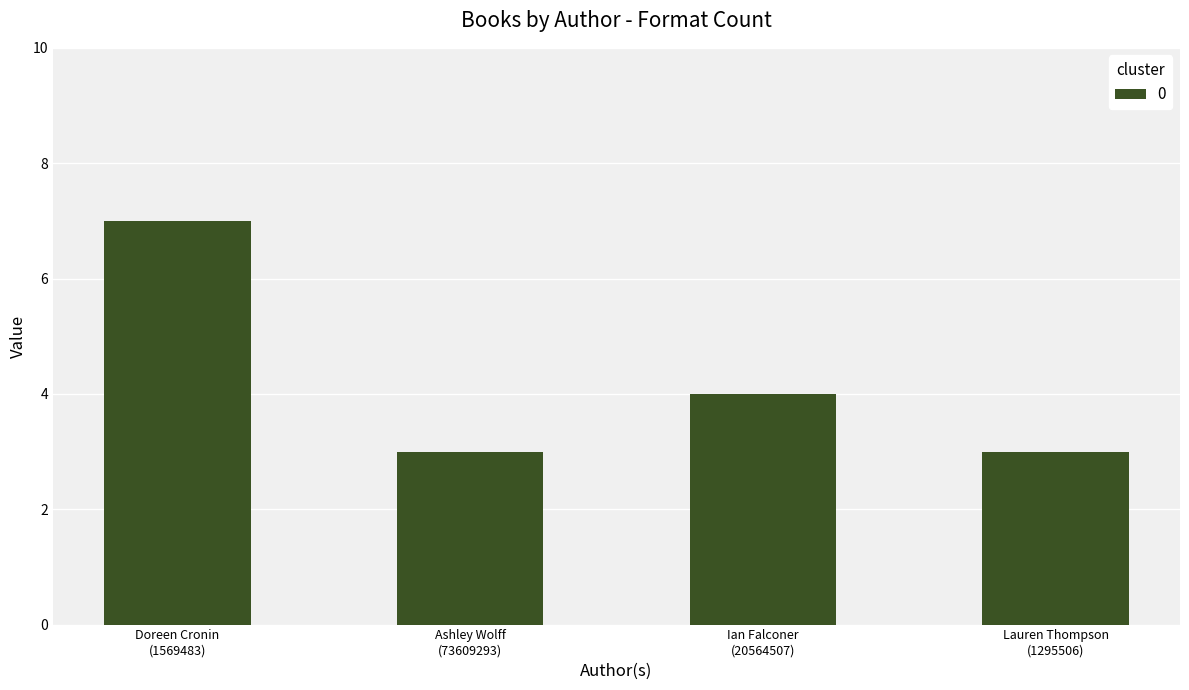

What is the label of the 2nd bar from the right?

Ian Falconer
(20564507)